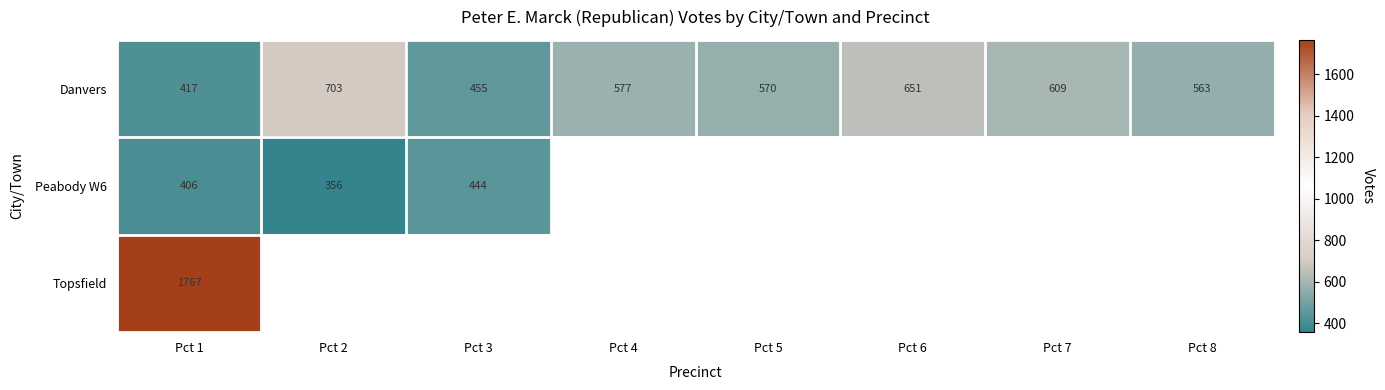

Rank the categories by Danvers value from lowest to highest.

Pct 1, Pct 3, Pct 8, Pct 5, Pct 4, Pct 7, Pct 6, Pct 2